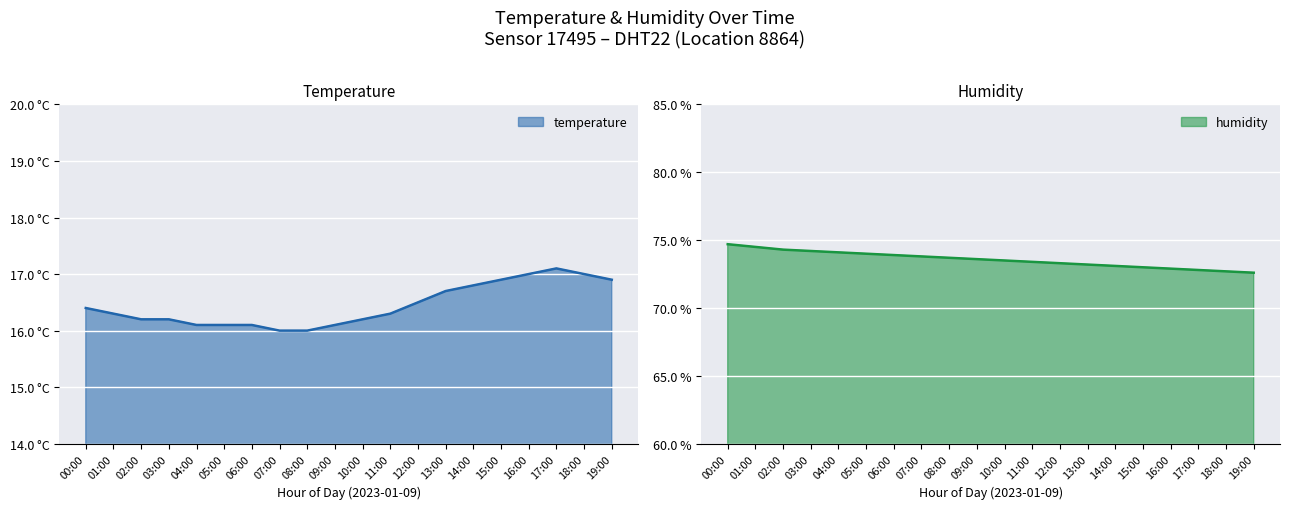

What is the sum of all humidity values?

1471.3